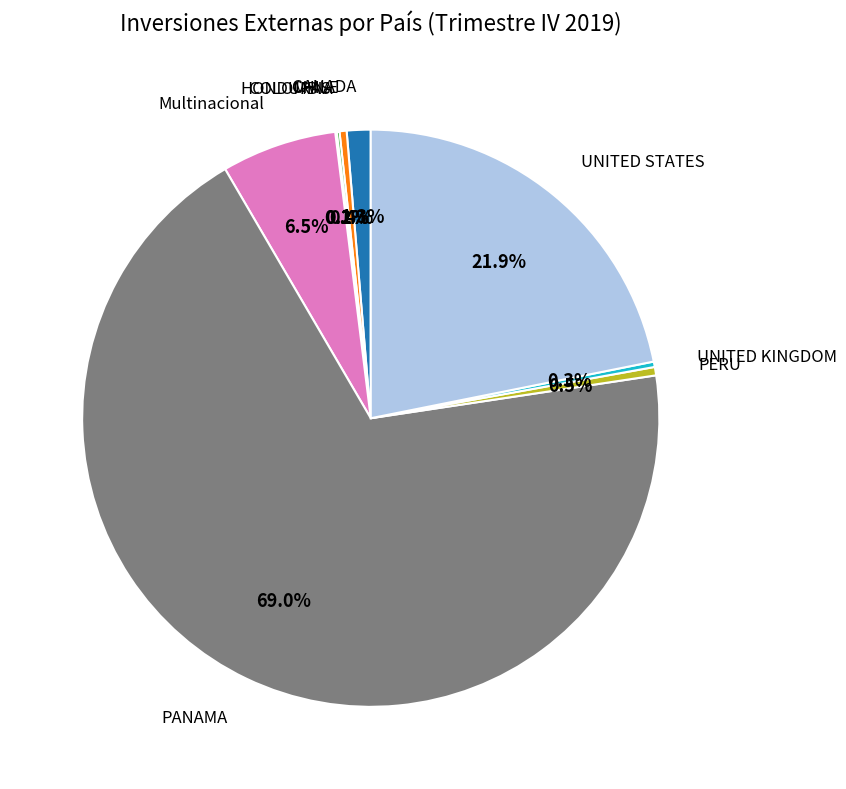

Does any single category account for the majority?

Yes